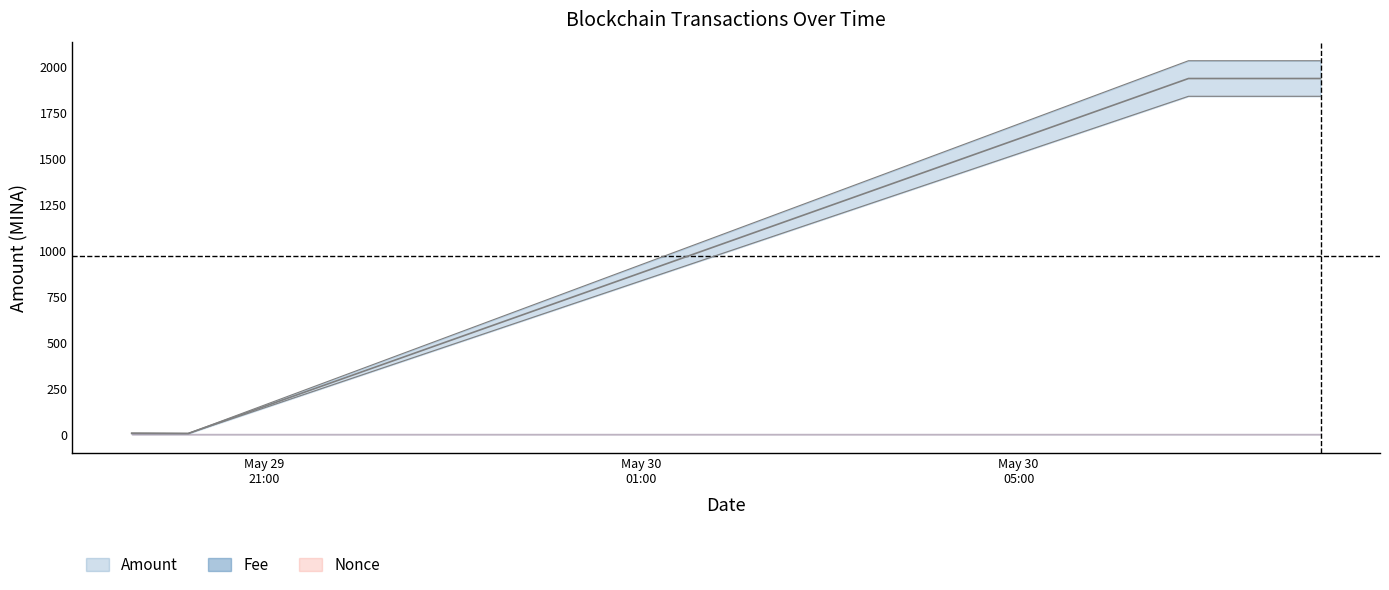

True or false: Amount has a value of 3.5 at 2023-05-29 20:12:00.

True